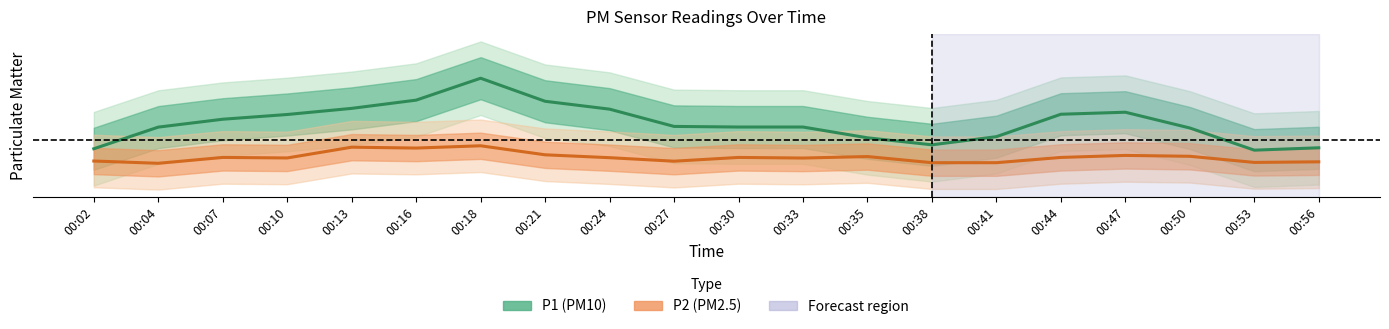

At which label does P1 (PM10) first exceed 5?

00:04